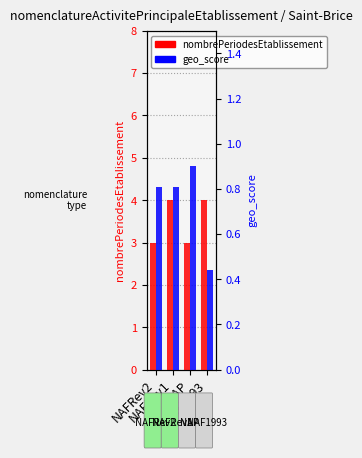

The value of nombrePeriodesEtablissement at NAFRev2 is 3.0. True or false?

True